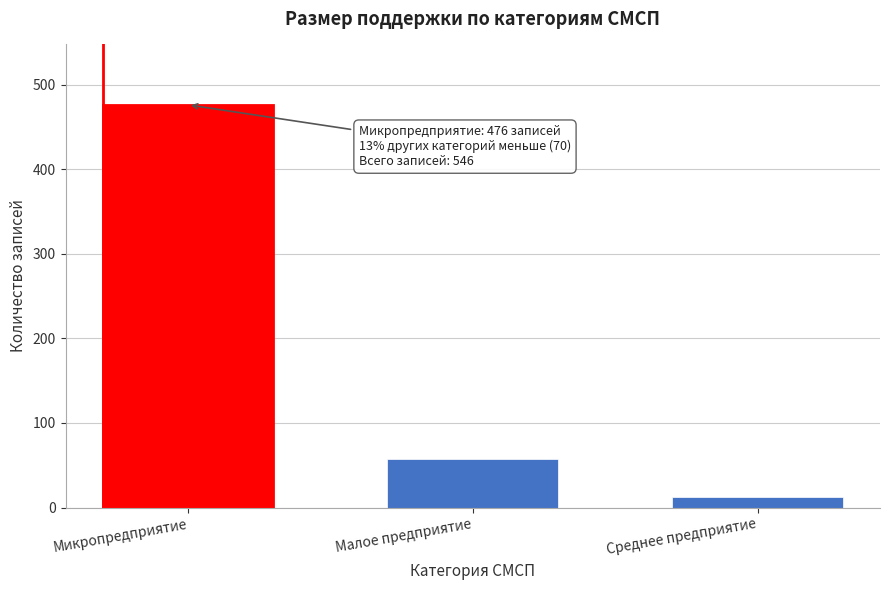

Reading left to right, list all the values displayed in this chart.

Микропредприятие=476	Малое предприятие=58	Среднее предприятие=12